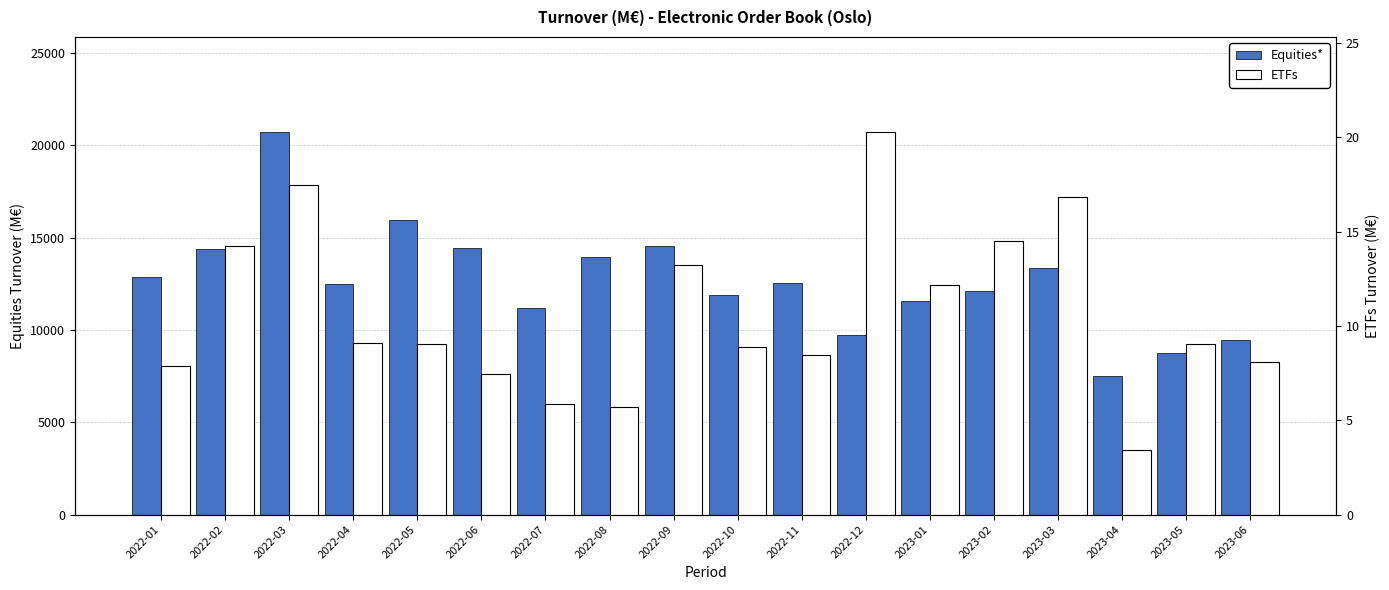

At how many categories does at least one series exceed 17920?

1